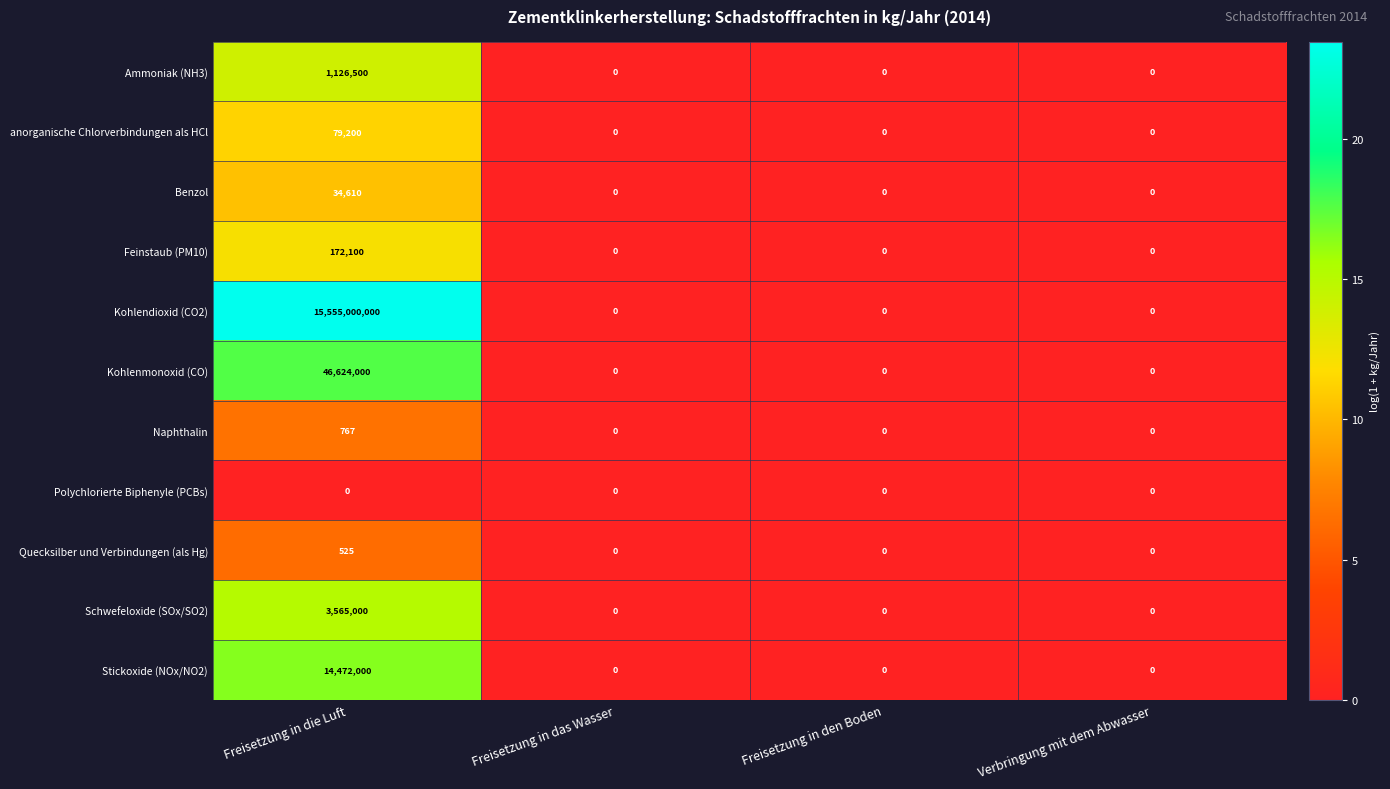

The value of Ammoniak (NH3) at Freisetzung in die Luft is 1126500. True or false?

True